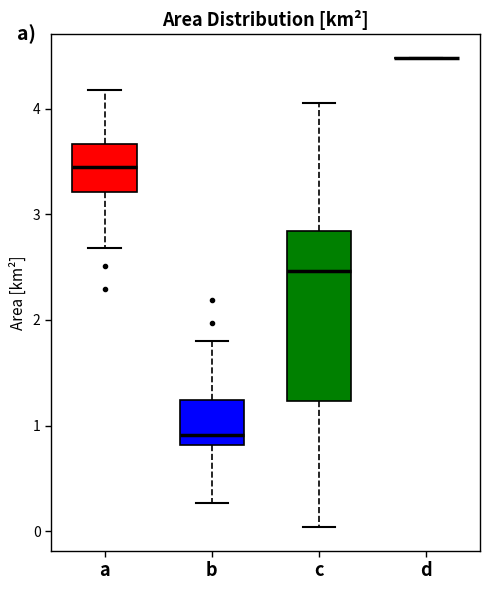

Reading left to right, transcribe this box plot: for each box, give where its median line is, the range the box spans, and where its two whiskers end, as read against the y-axis. The values are not printed on the chart, so give them approximately, as read against the axis.

a: median 3.4, box 3.2 to 3.7, whiskers 2.7 to 4.2
b: median 0.9, box 0.8 to 1.2, whiskers 0.3 to 1.8
c: median 2.5, box 1.2 to 2.8, whiskers 0.0 to 4.1
d: box collapsed to a line at 4.5, whiskers 4.5 to 4.5